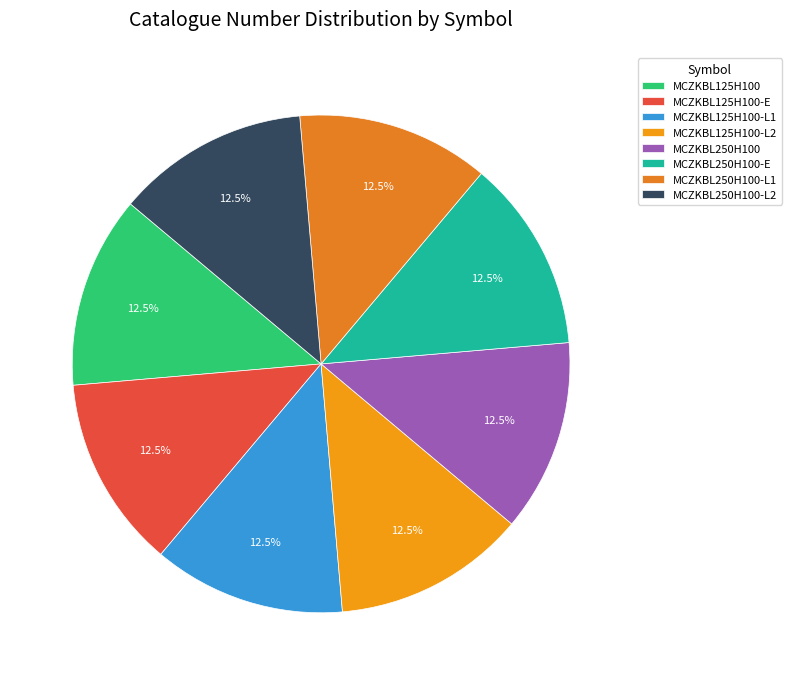

To the nearest percent, what is the combined percentage of MCZKBL125H100 and MCZKBL250H100-L2?

25%